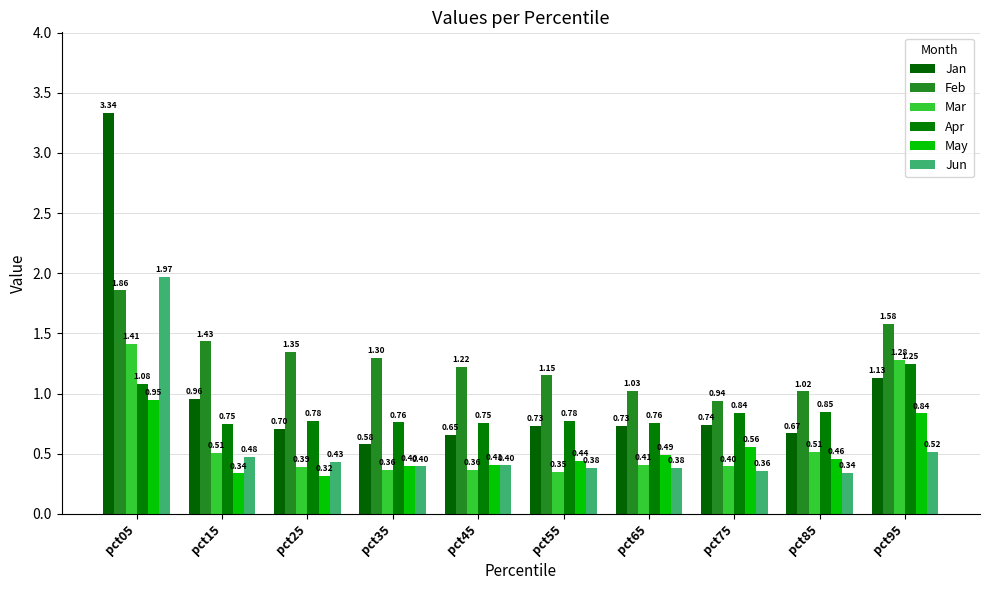

What is the value of the Jun bar at the 9th from the left?

0.3